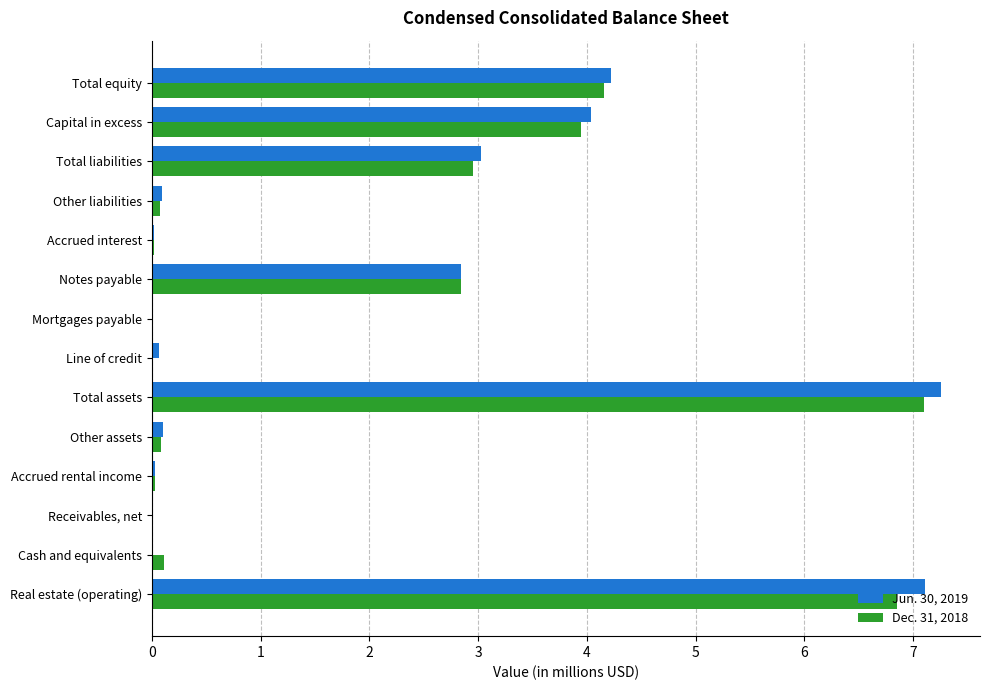

What is the greatest value displayed?

7.3